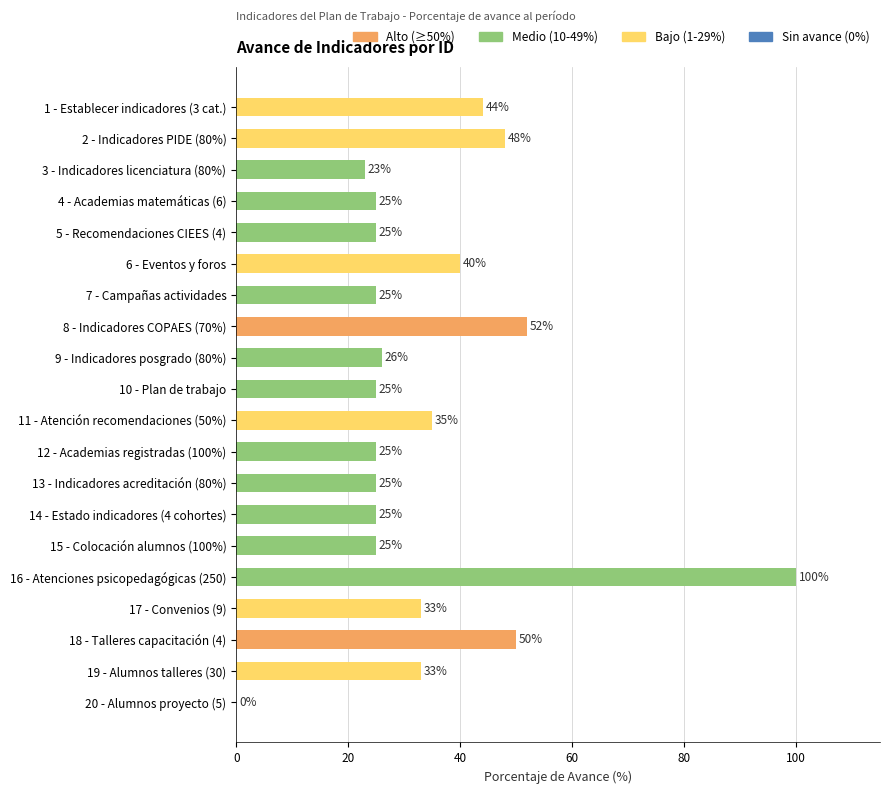

Approximately how many times larger is the value at 18 - Talleres capacitación (4) compared to 5 - Recomendaciones CIEES (4)?

2.0